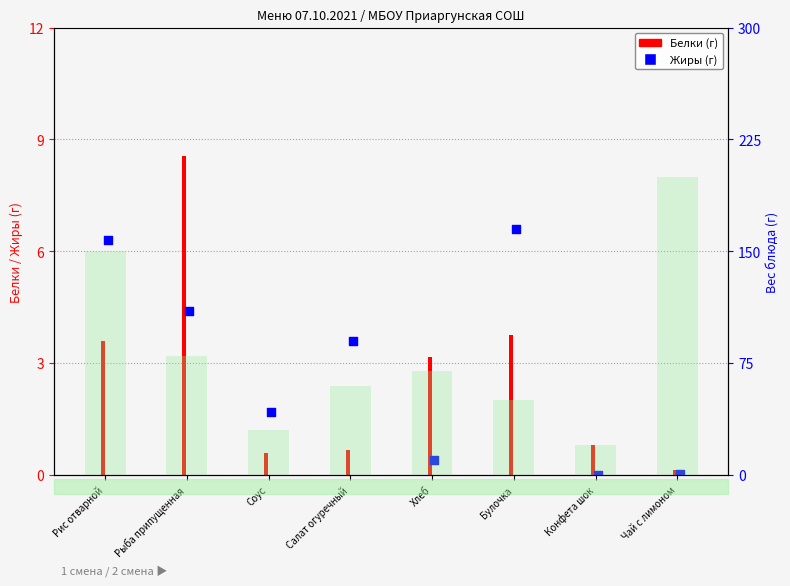

Which series has the largest total across all categories?

Вес блюда